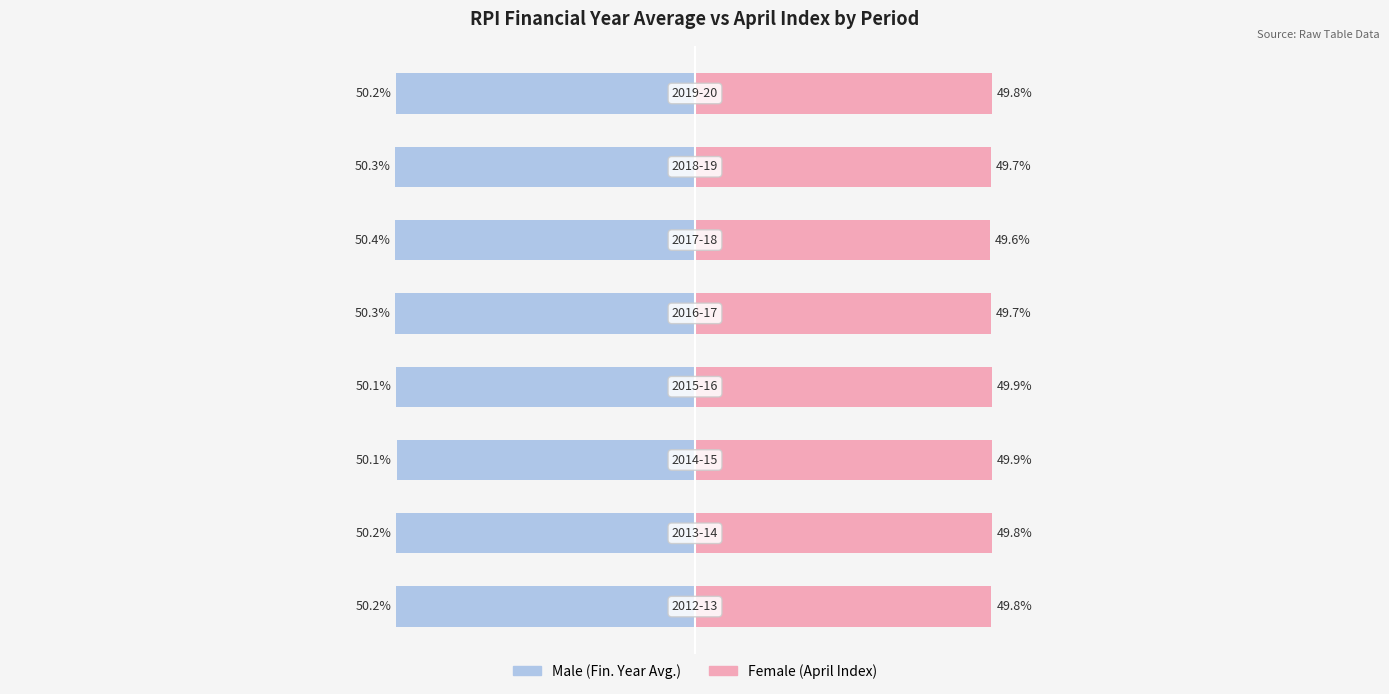

Between 6 and 3, which is larger?

3